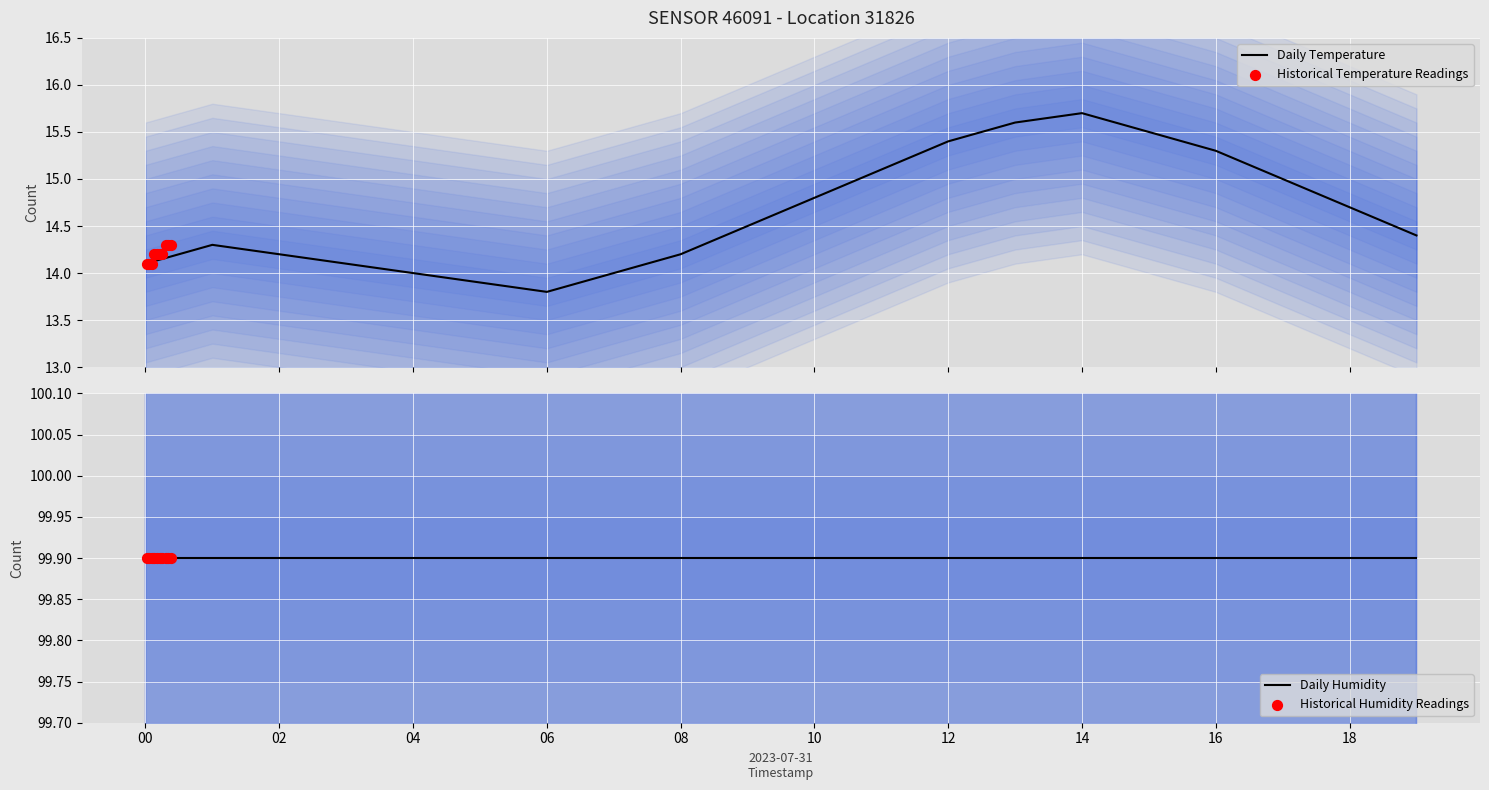

Which has a higher value, 14 or 10?

14